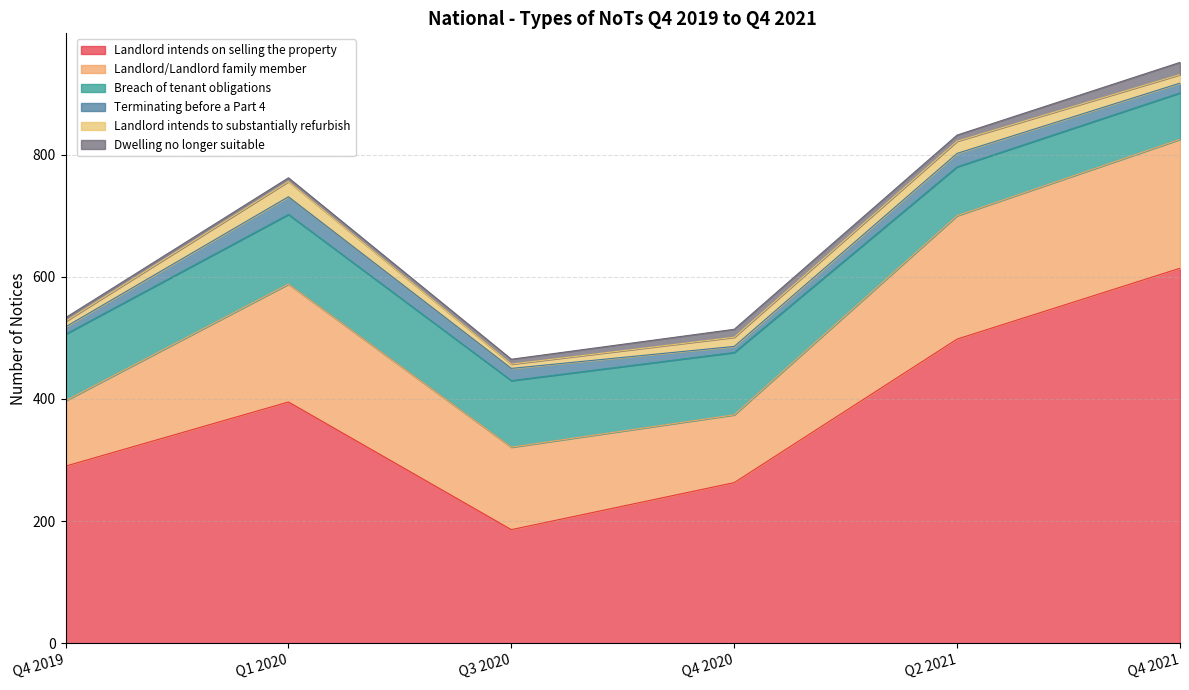

How many categories are shown in the chart?

6